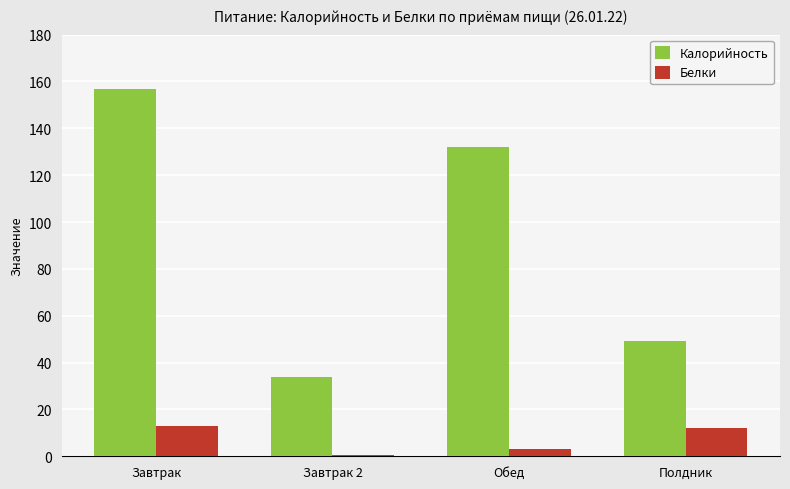

Reading left to right, list all the values displayed in this chart.

Калорийность: Завтрак=157.0	Завтрак 2=34.0	Обед=132.0	Полдник=49.3
Белки: Завтрак=13.0	Завтрак 2=0.6	Обед=3.0	Полдник=12.0